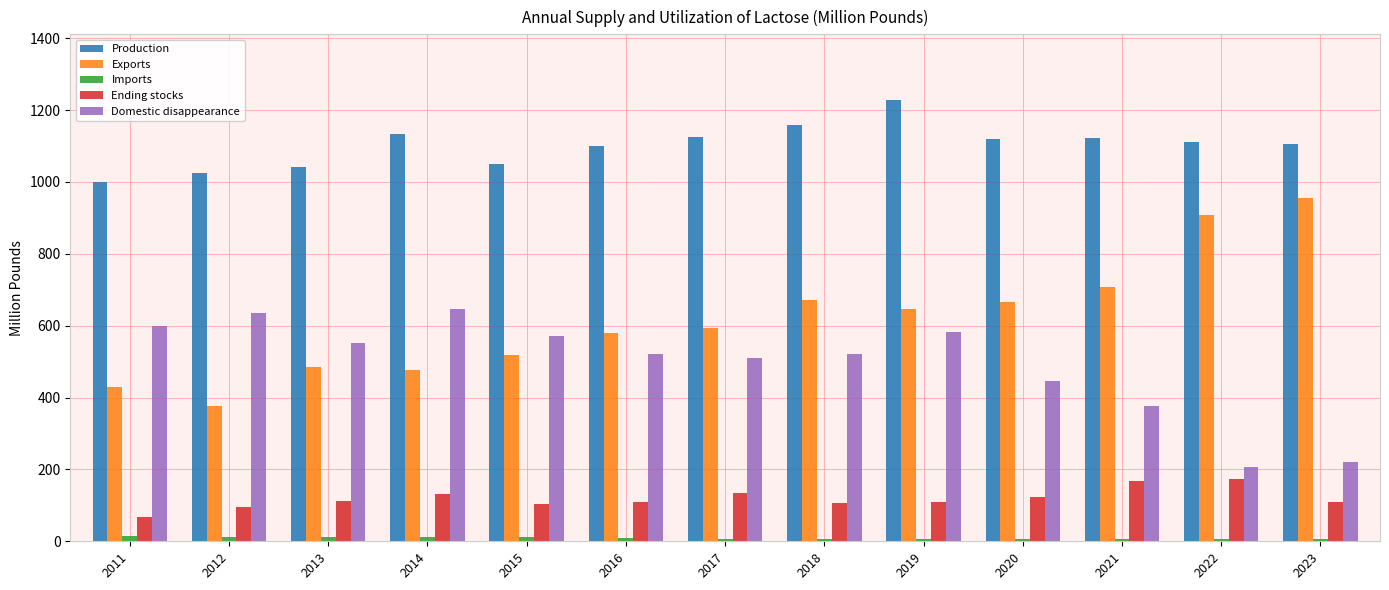

What is the value of the Exports bar at the 8th from the left?

672.3